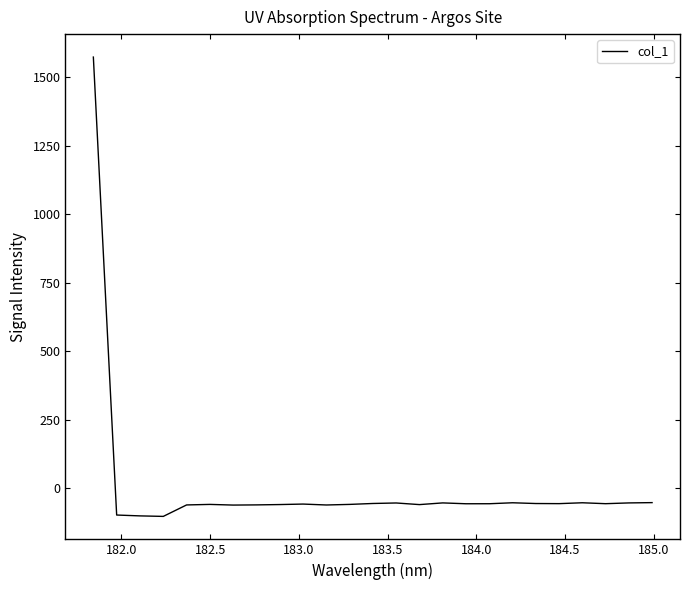

How many lines are shown in the chart?

1